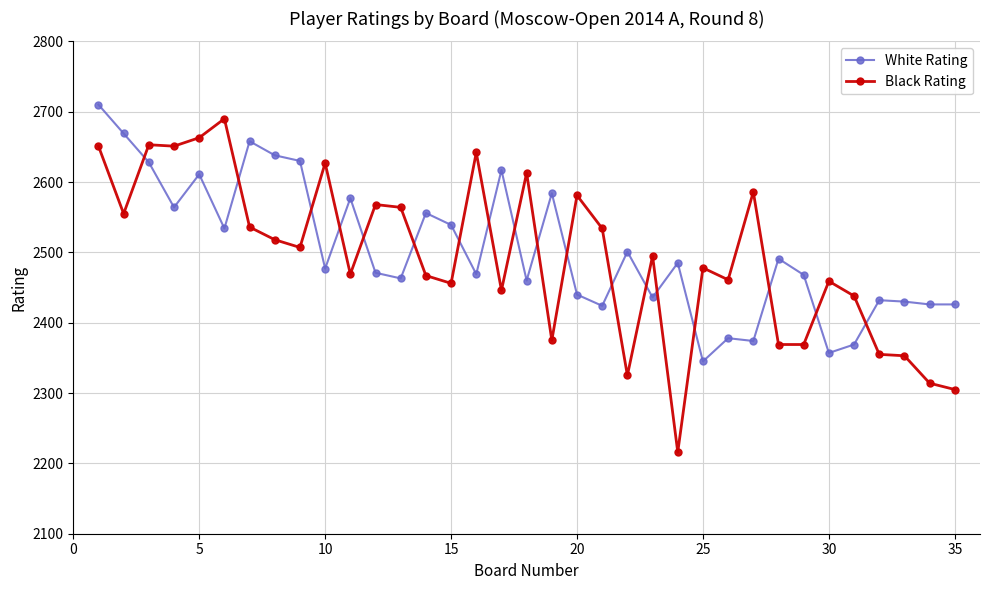

What is the lowest value of the Black Rating series?

2216